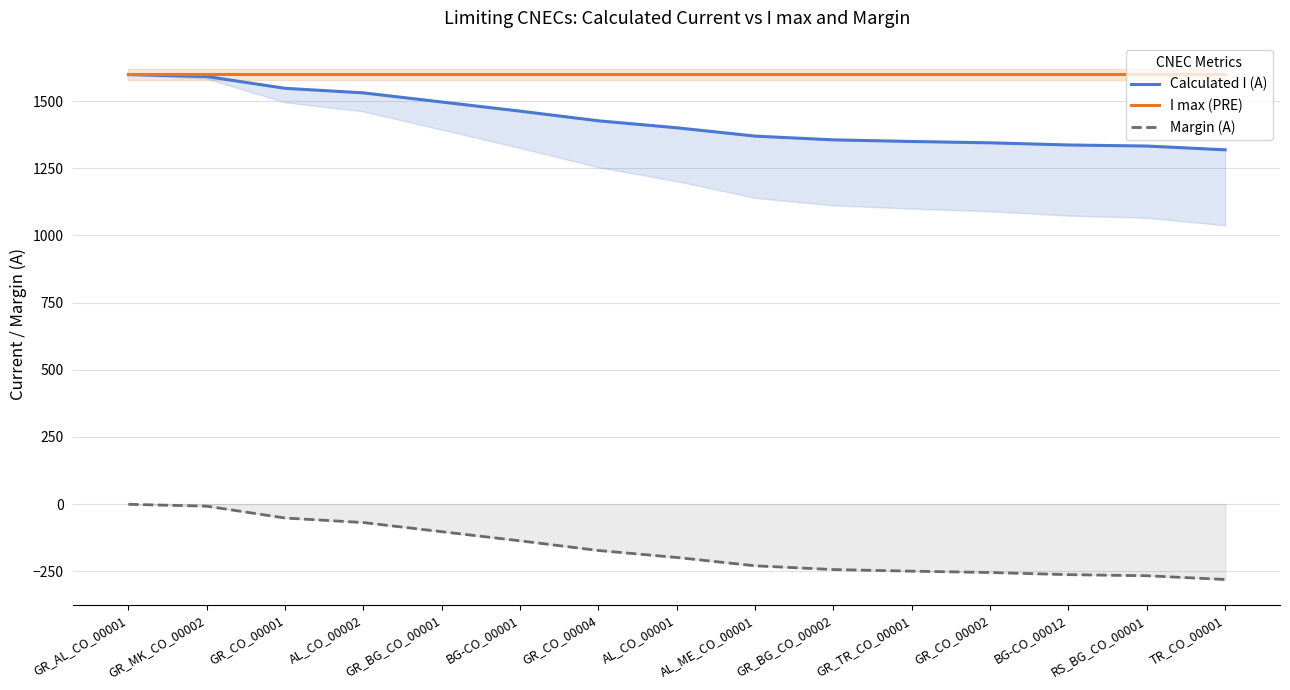

Is it true that Margin (A) equals -281 at TR_CO_00001?

True